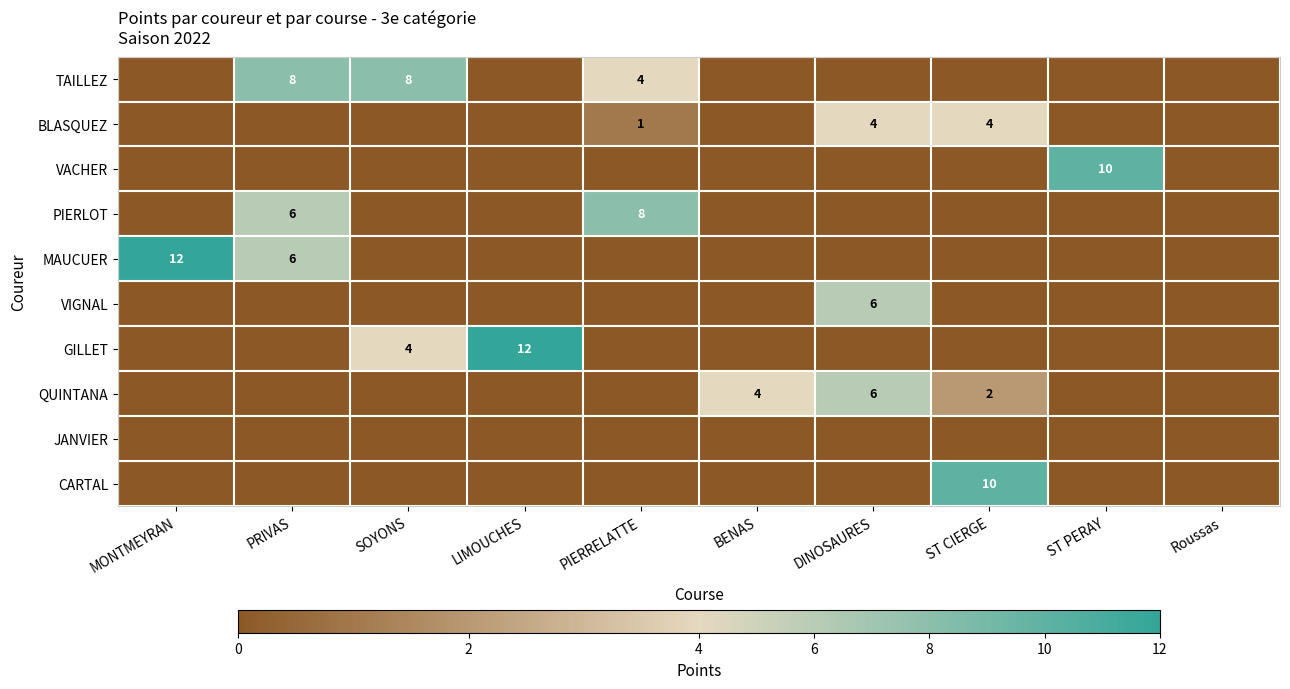

Which series has the widest spread of values?

MAUCUER